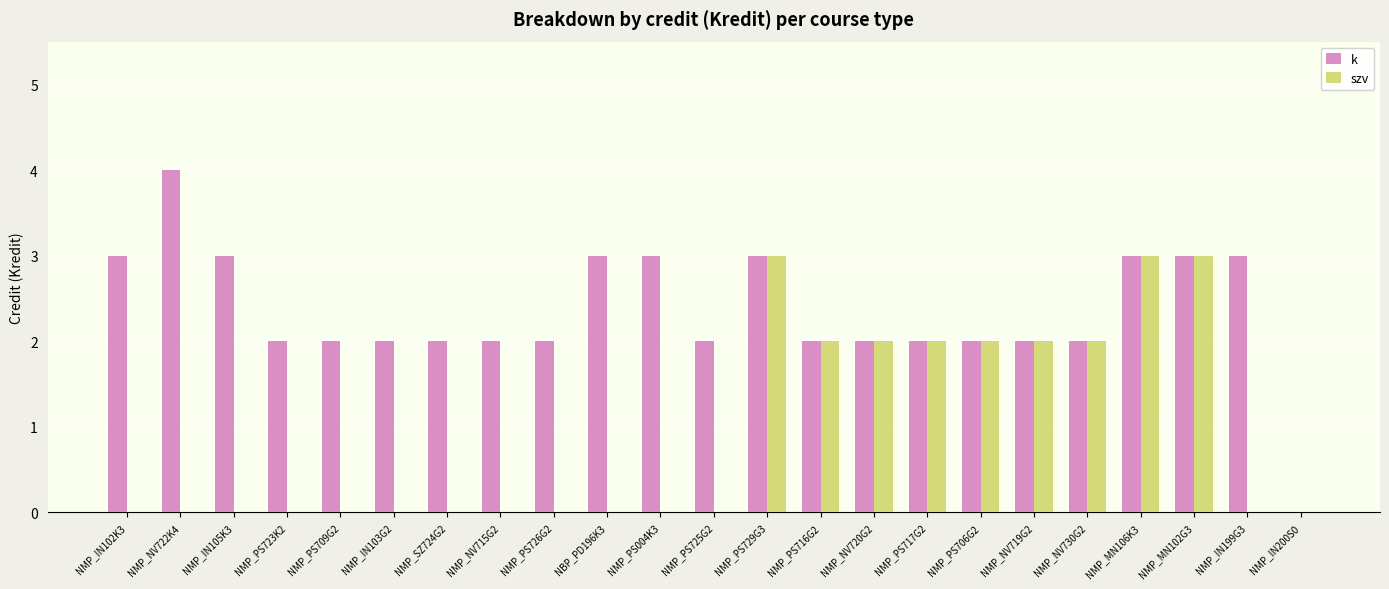

How many groups of bars are there?

23